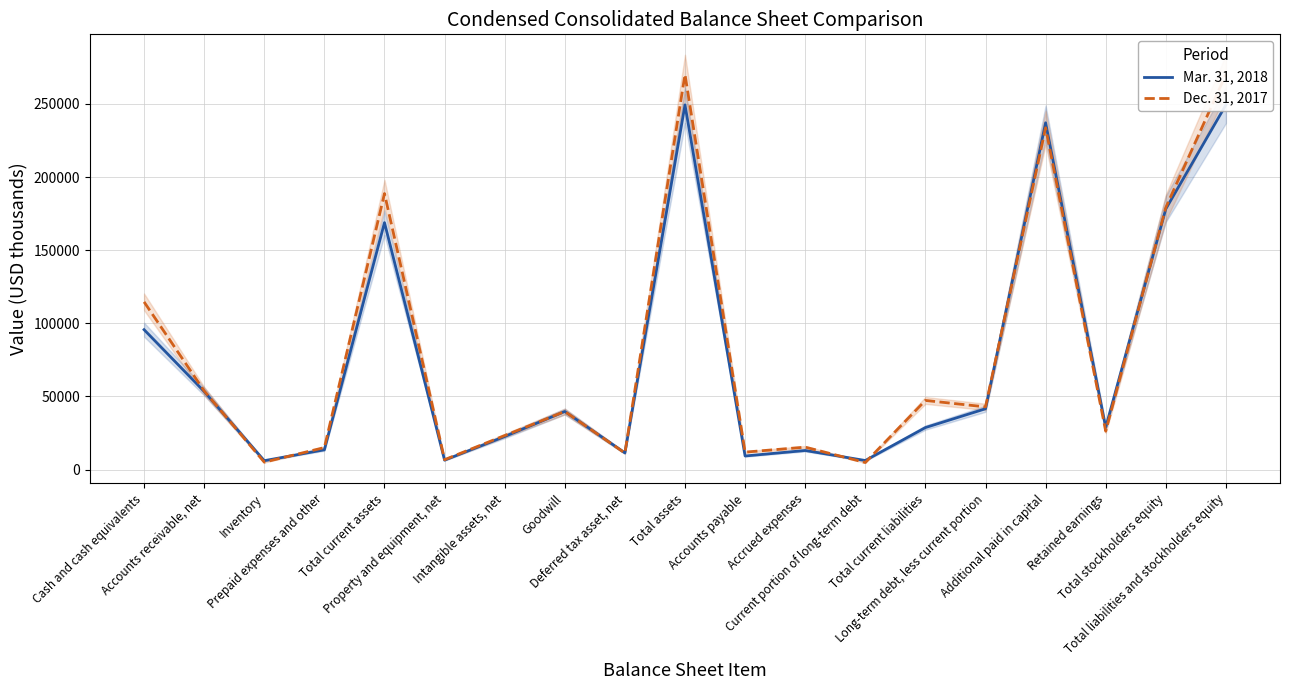

Where is the first local maximum for Mar. 31, 2018?

Total current assets